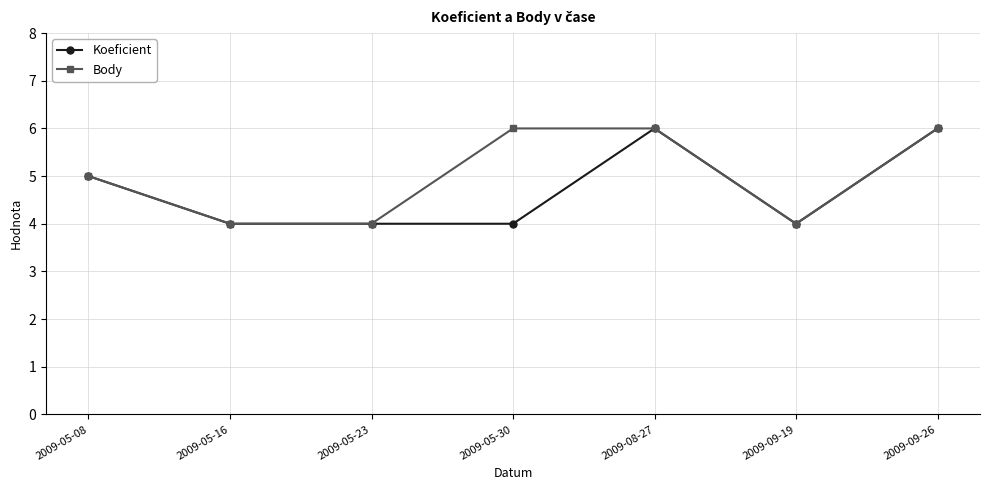

True or false: Body has more than 1 interior local peaks.

False